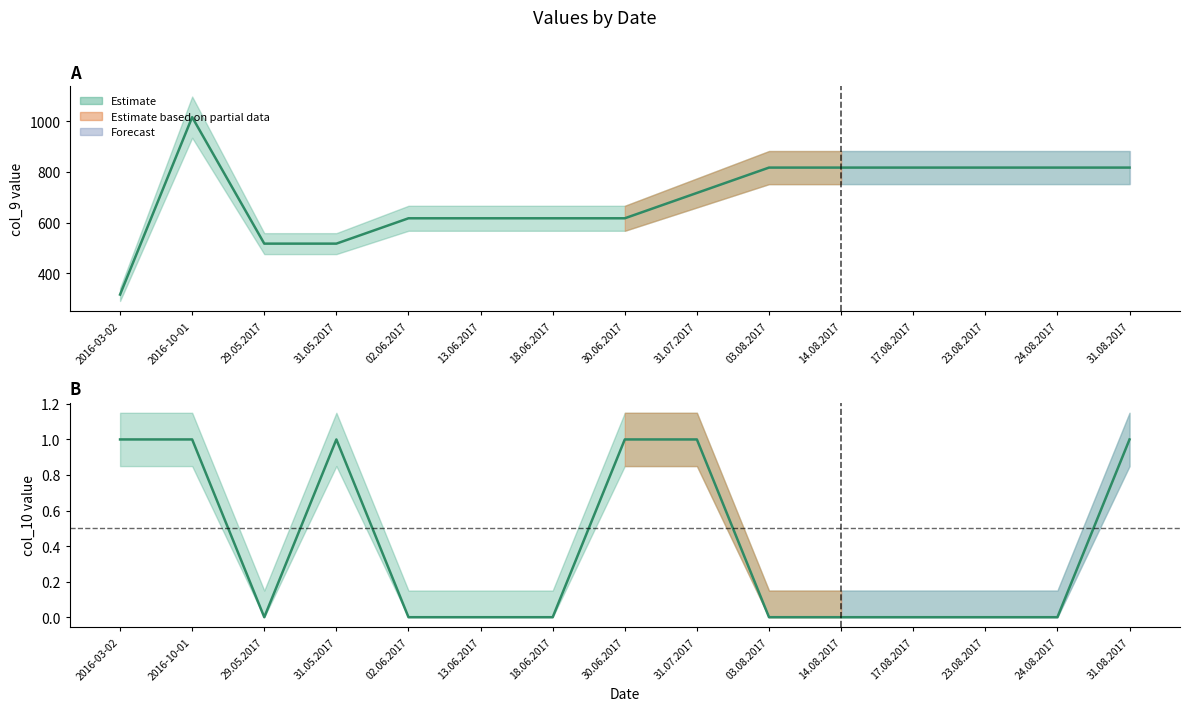

What is the average value of the col_9 series?

697